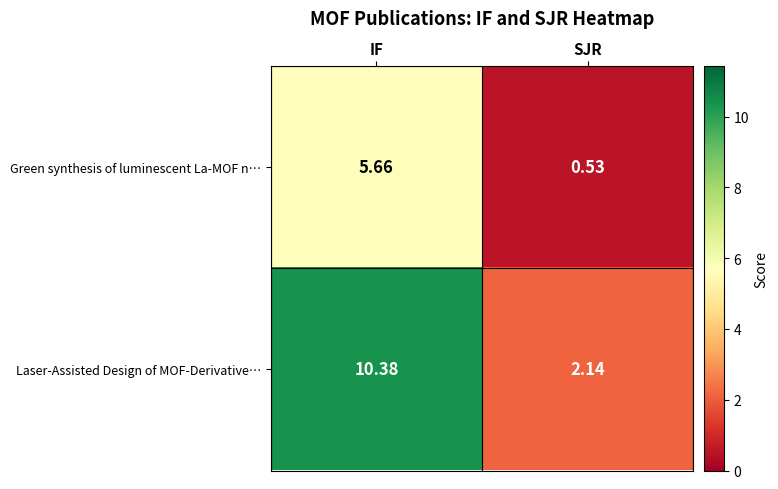

Which series has the largest total across all categories?

Laser-Assisted Design of MOF-Derivative…